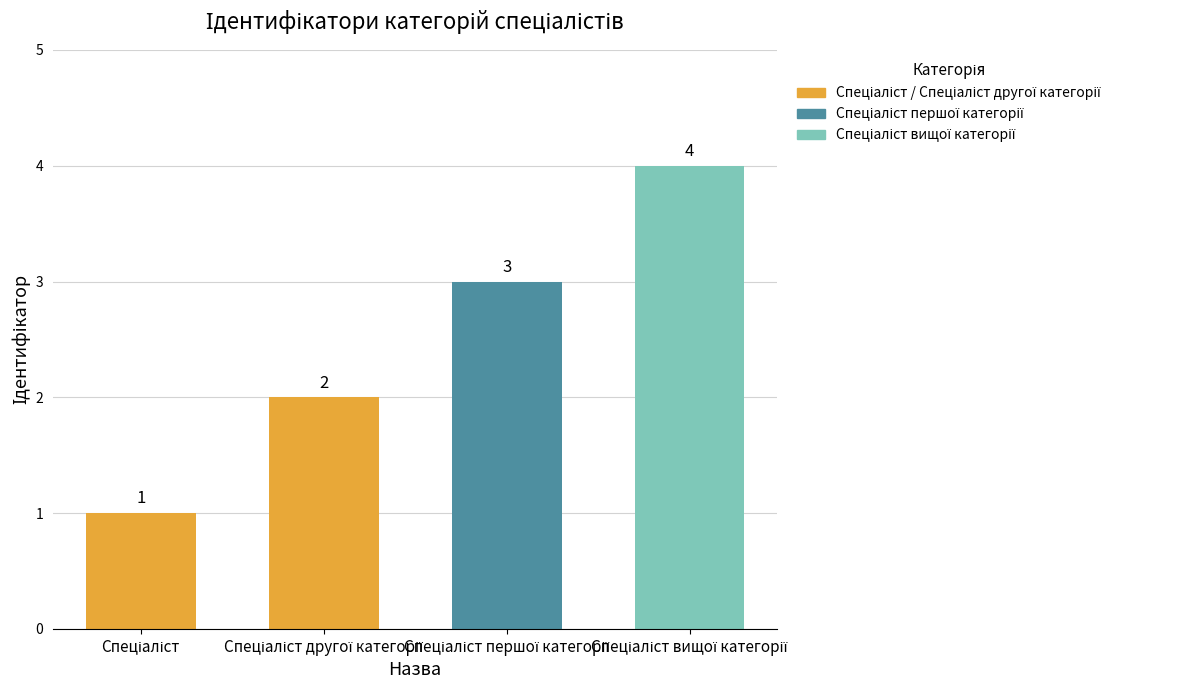

How many data points does each series have?

4